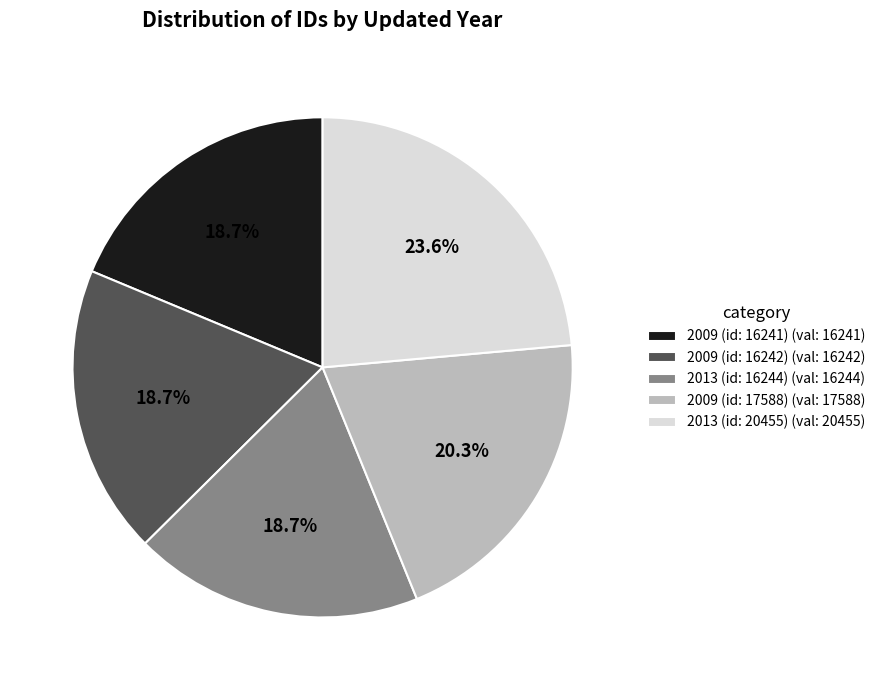

Do 2009 (id: 17588) (val: 17588) and 2009 (id: 16242) (val: 16242) together represent more than half of the pie?

No